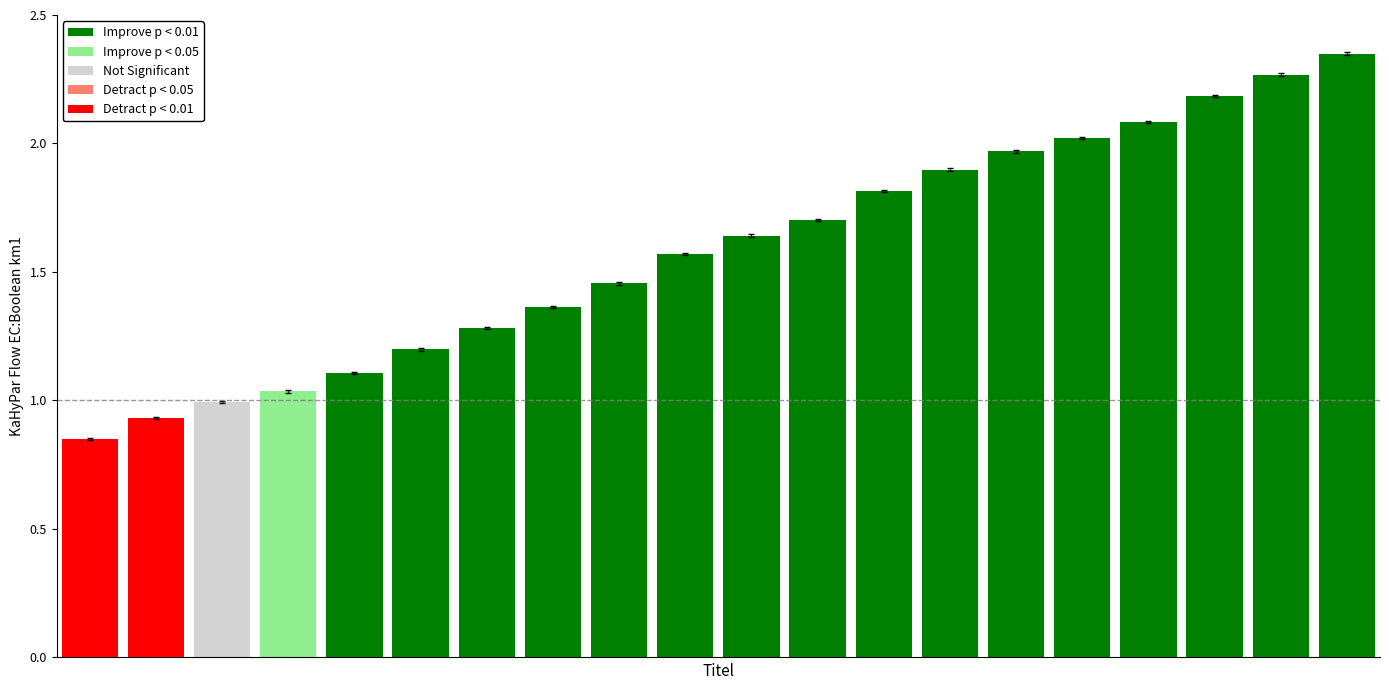

What is the sum of all values?

31.7